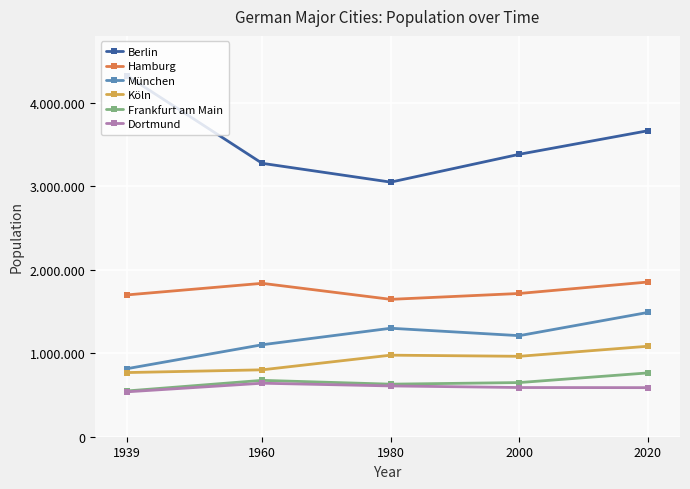

True or false: Hamburg has more than 2 points higher than both neighbors.

False